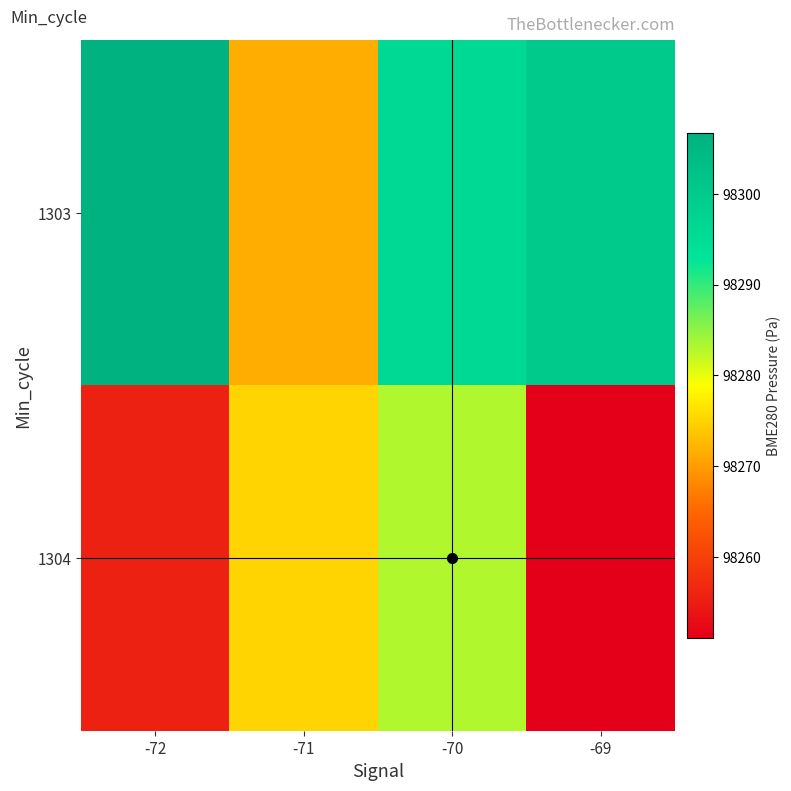

Which has a higher value, -70 or -69?

-69